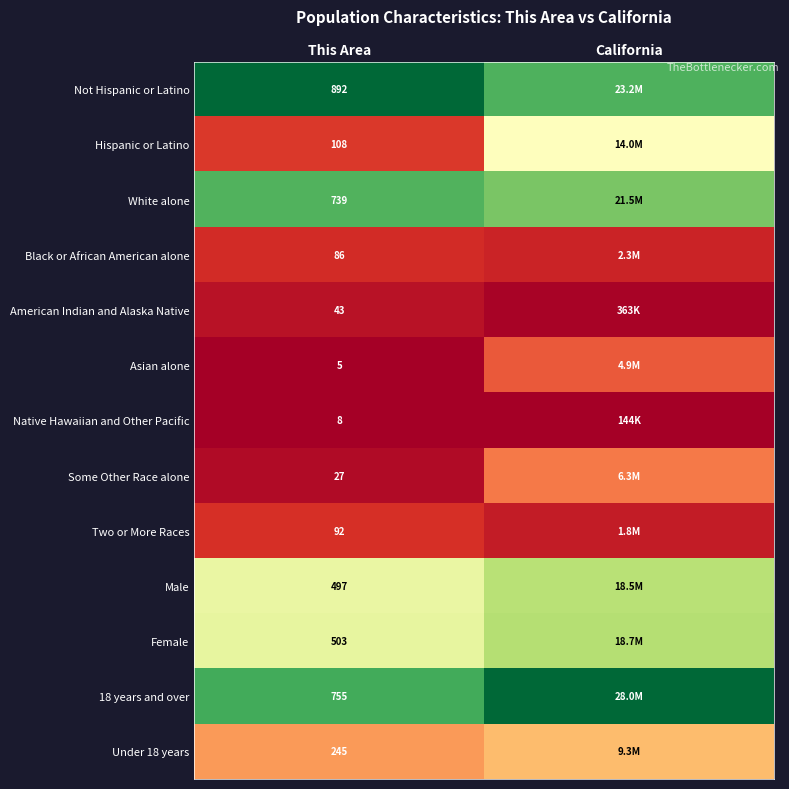

Which label corresponds to the smallest value in the chart?

This Area